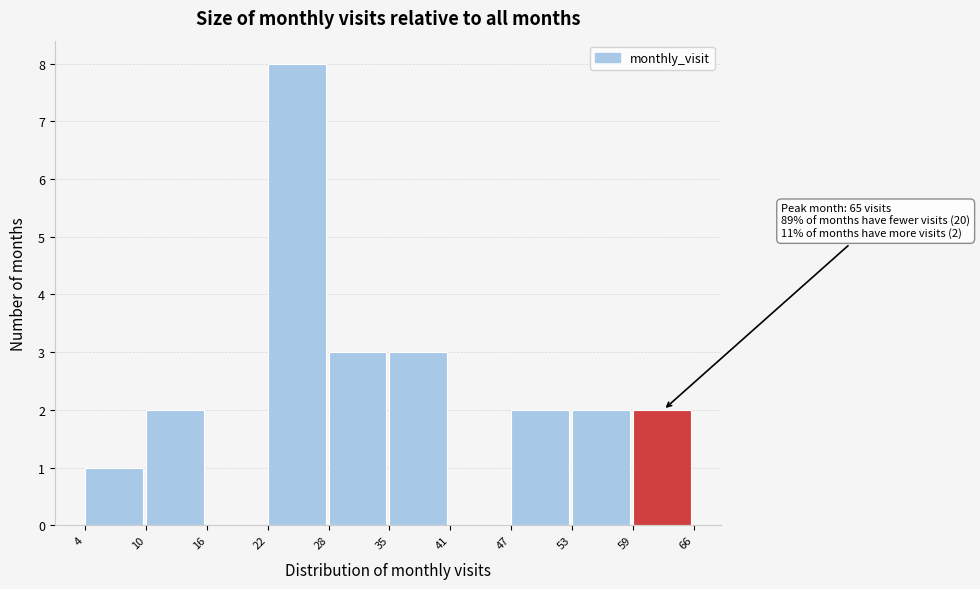

Reading left to right, what are all the values shown in this chart?

4=1	10=2	16=0	22=8	28=3	35=3	41=0	47=2	53=2	59=2